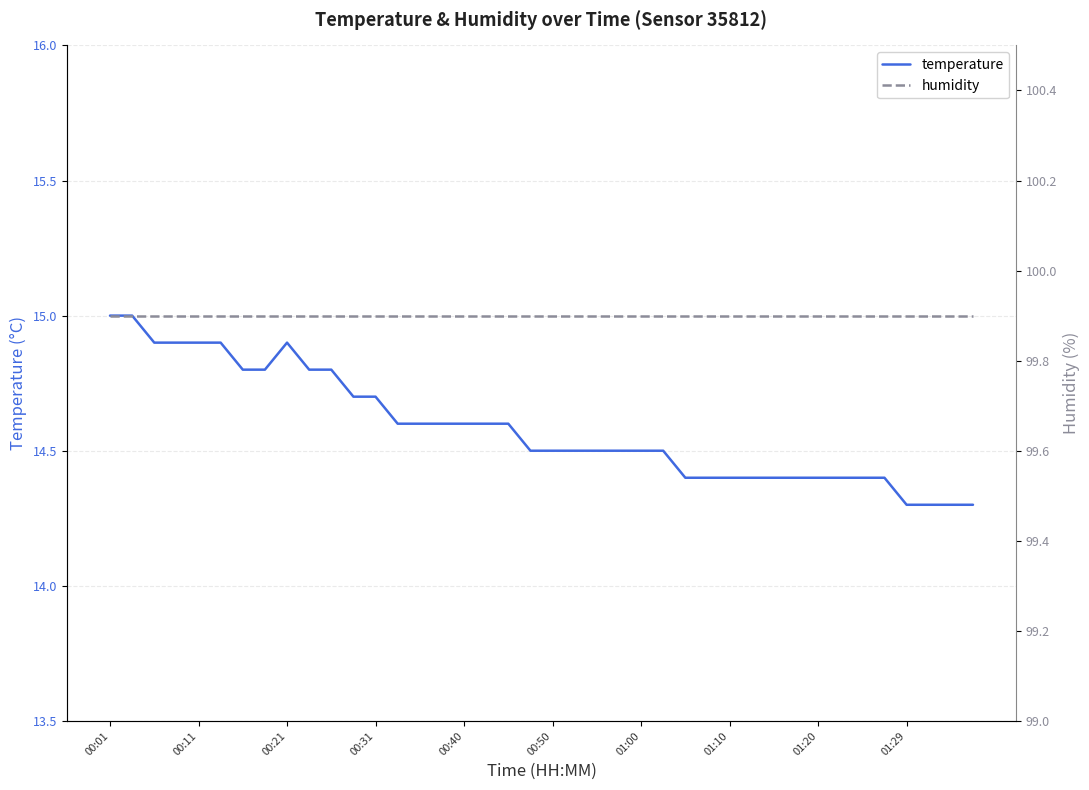

True or false: temperature has a value of 14.7 at 00:31.

True